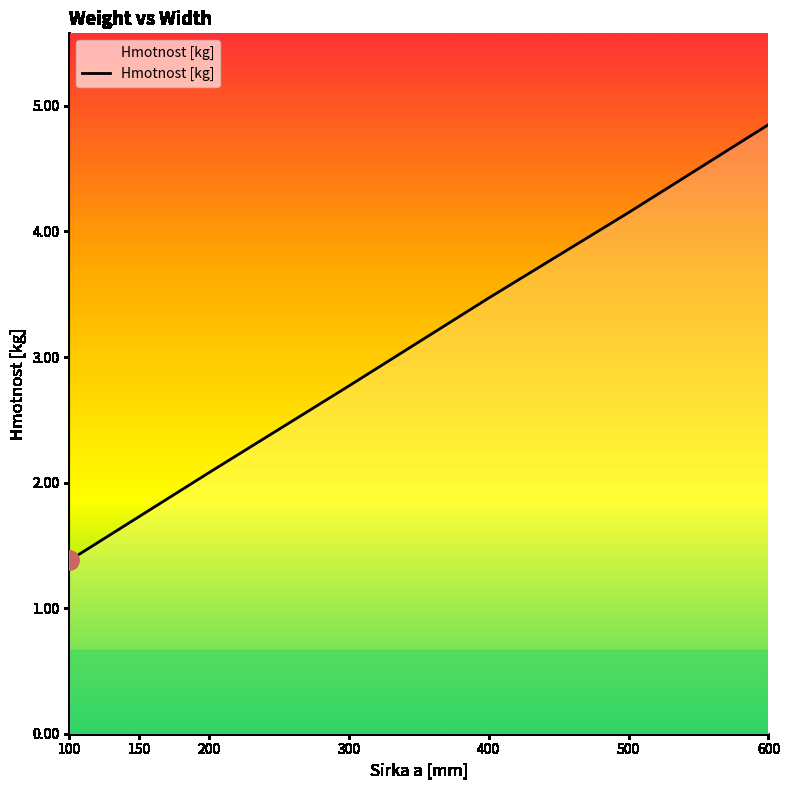

Which label corresponds to the smallest value in the chart?

100